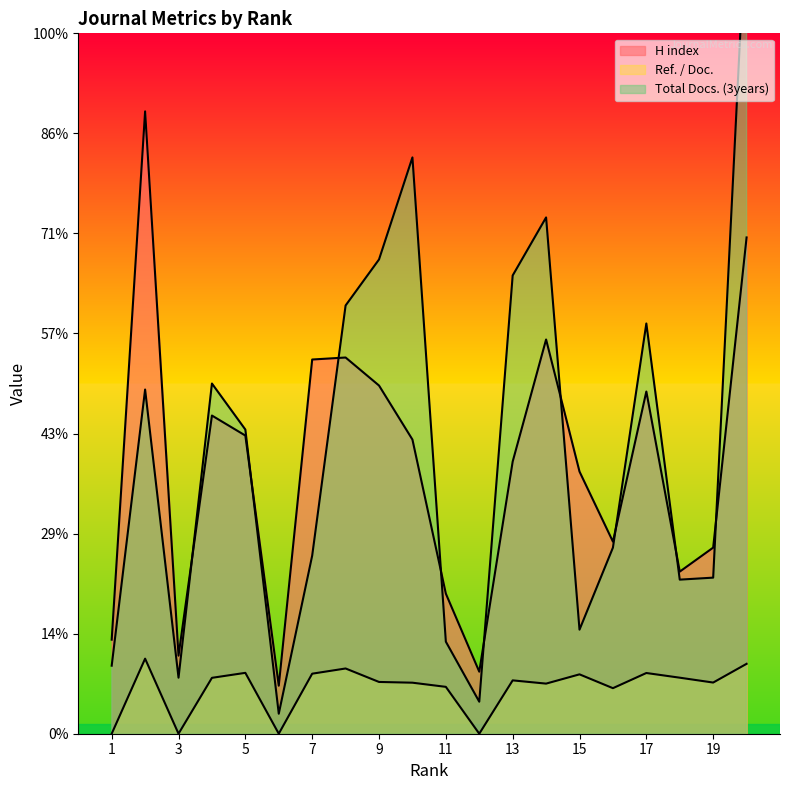

What is the average value of the Ref. / Doc. series?

22.8